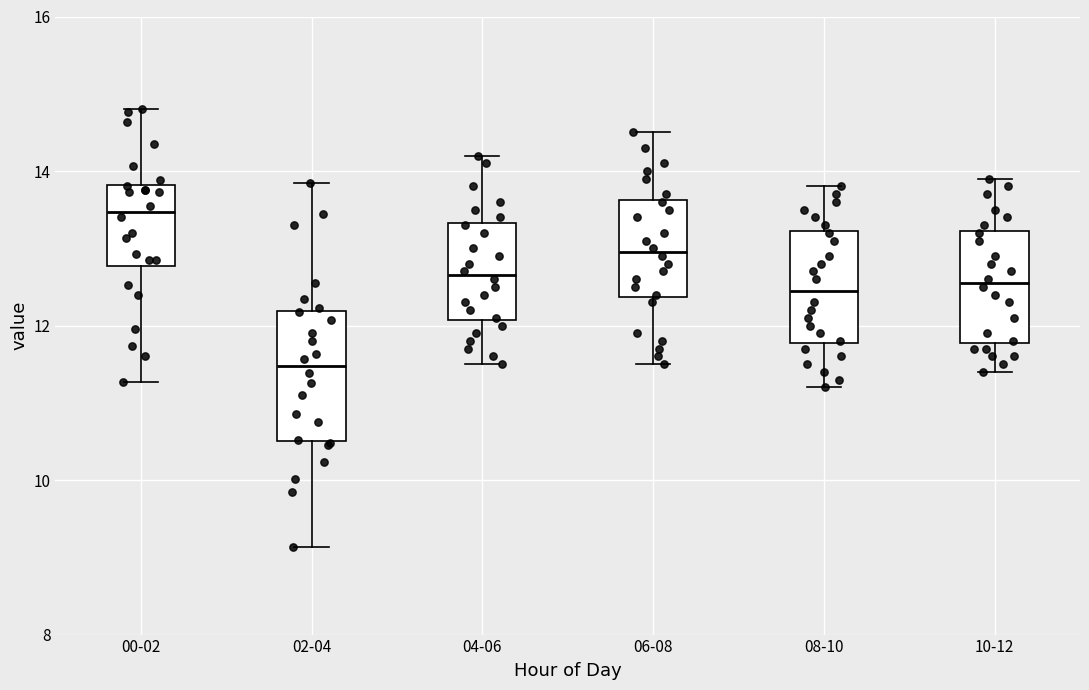

Reading left to right, transcribe this box plot: for each box, give where its median line is, the range the box spans, and where its two whiskers end, as read against the y-axis. The values are not printed on the chart, so give them approximately, as read against the axis.

00-02: median 13.4, box 12.8 to 13.8, whiskers 11.2 to 14.8
02-04: median 11.4, box 10.6 to 12.2, whiskers 9.2 to 13.8
04-06: median 12.6, box 12.0 to 13.4, whiskers 11.6 to 14.2
06-08: median 13.0, box 12.4 to 13.6, whiskers 11.6 to 14.6
08-10: median 12.4, box 11.8 to 13.2, whiskers 11.2 to 13.8
10-12: median 12.6, box 11.8 to 13.2, whiskers 11.4 to 14.0